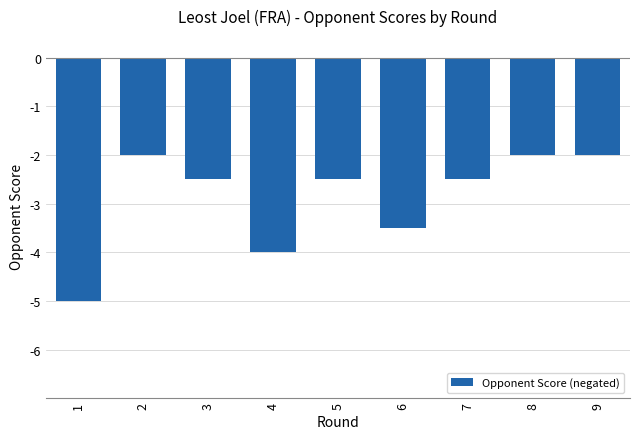

How many values are between -3 and -2?

6